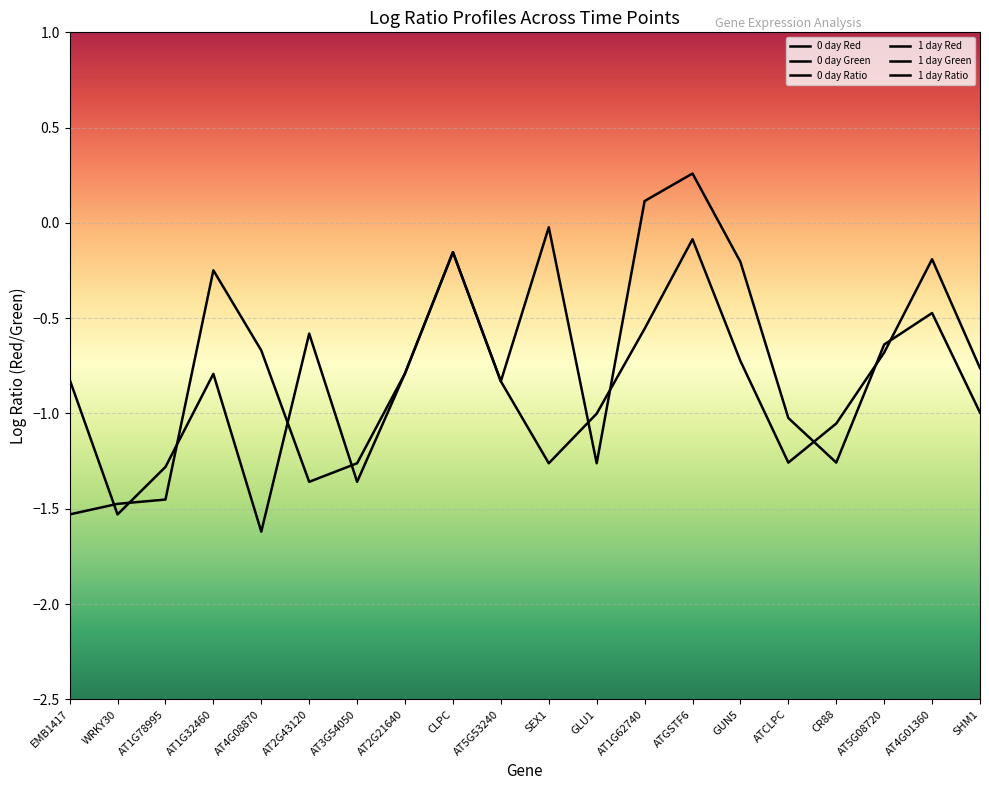

Reading left to right, extract all data points from this chart.

0 day Red: 8.2	7.1	8.4	8.7	7.8	13.5	12.5	13.9	14.3	13.8	12.2	11.1	13.2	13.2	12.6	9.4	9.0	9.9	10.2	9.2
0 day Green: 9.0	8.6	9.7	9.5	9.4	14.1	13.8	14.7	14.5	14.6	12.2	12.4	13.0	13.0	12.8	10.4	10.2	10.6	10.7	10.2
0 day Ratio: -0.8	-1.5	-1.3	-0.8	-1.6	-0.6	-1.4	-0.8	-0.2	-0.8	-0.0	-1.3	0.1	0.3	-0.2	-1.0	-1.3	-0.6	-0.5	-1.0
1 day Red: 7.1	6.9	7.2	8.6	8.5	12.5	11.1	13.9	14.3	13.8	11.1	9.3	10.4	10.7	10.1	9.0	8.4	9.7	10.2	9.4
1 day Green: 8.6	8.3	8.7	8.9	9.2	13.8	12.4	14.7	14.5	14.6	12.4	10.3	10.9	10.8	10.8	10.2	9.5	10.3	10.4	10.1
1 day Ratio: -1.5	-1.5	-1.5	-0.2	-0.7	-1.4	-1.3	-0.8	-0.2	-0.8	-1.3	-1.0	-0.6	-0.1	-0.7	-1.3	-1.1	-0.7	-0.2	-0.8